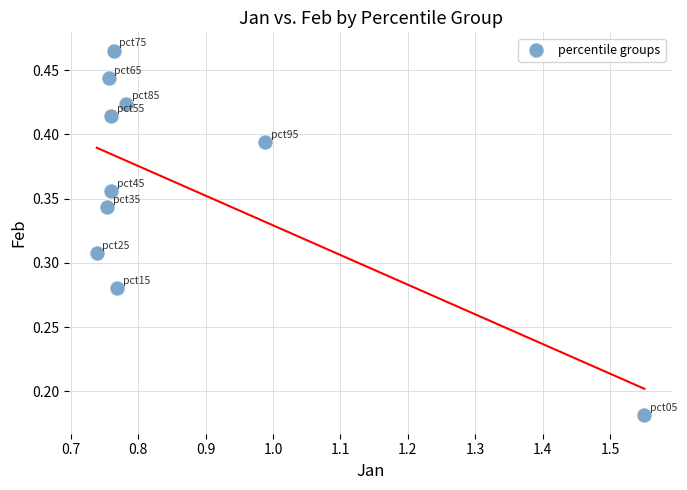

What is the average X value?

0.9